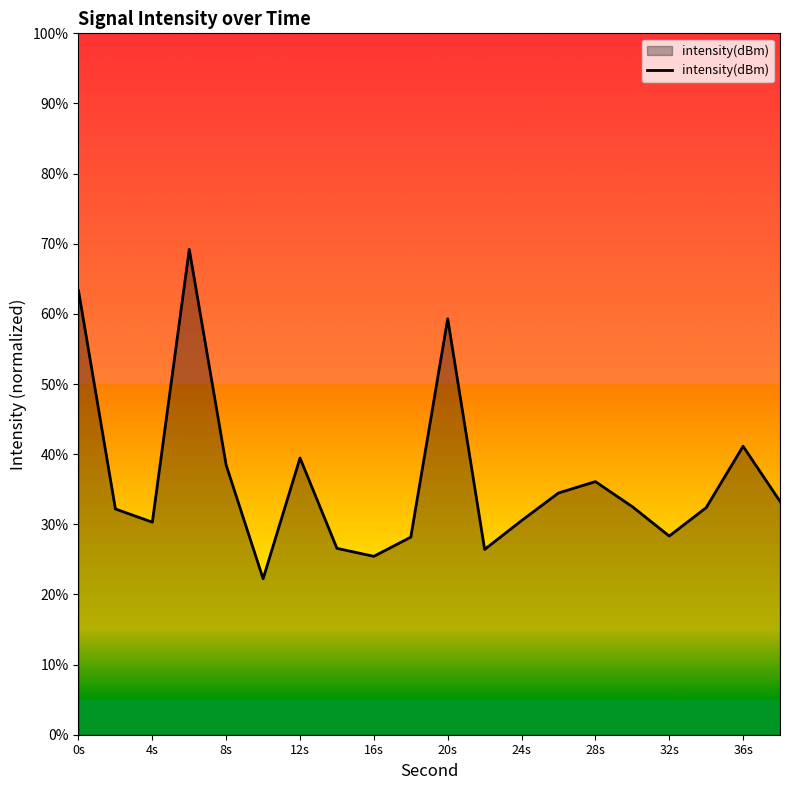

What is the maximum value shown in the chart?

69.2